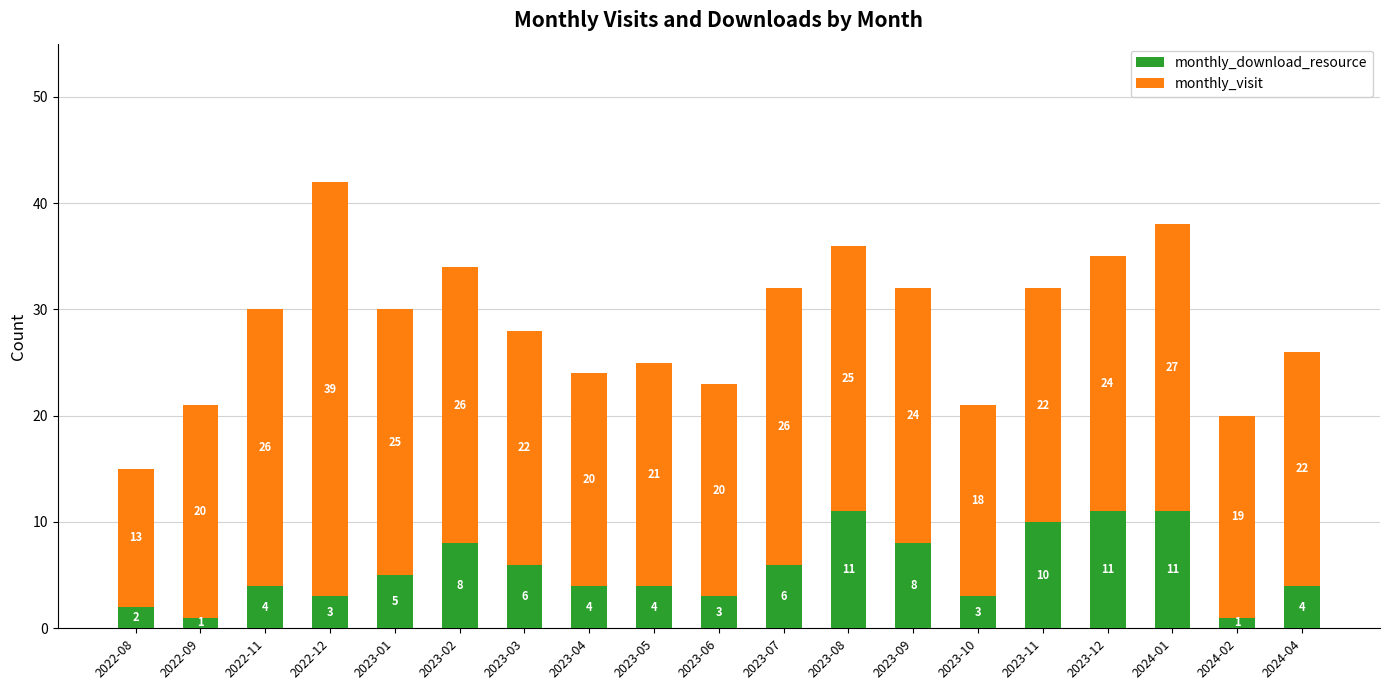

What is the average value of the monthly_download_resource series?

6